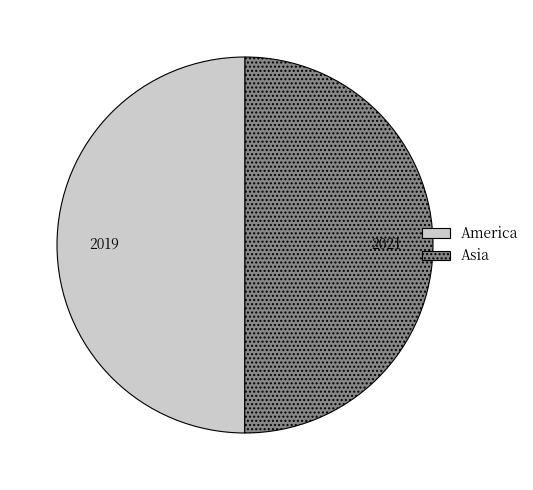

Is the sum of Asia and America greater than half?

Yes